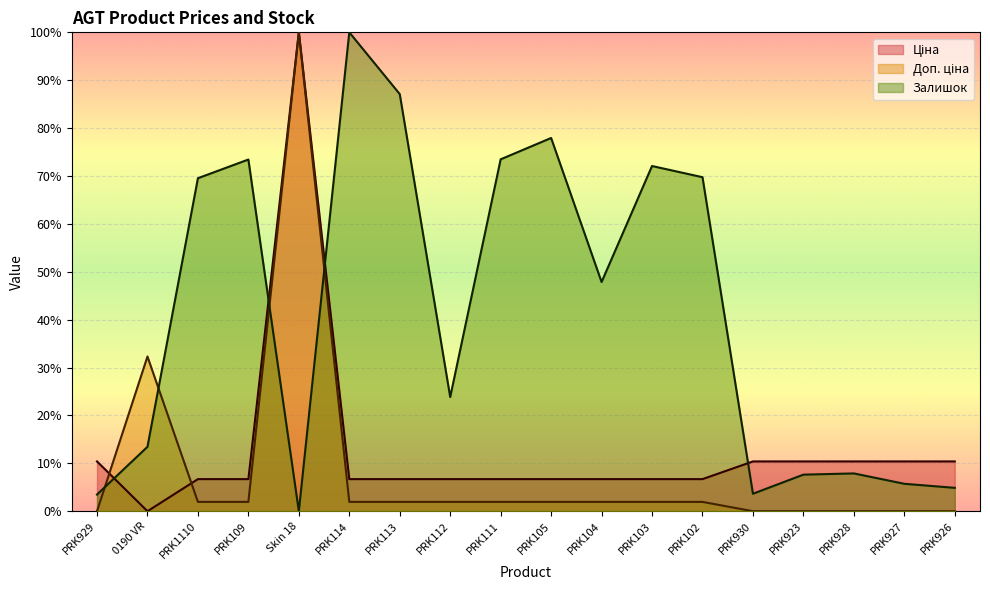

Is the value of Ціна at PRK102 greater than the value of Залишок at PRK103?

No